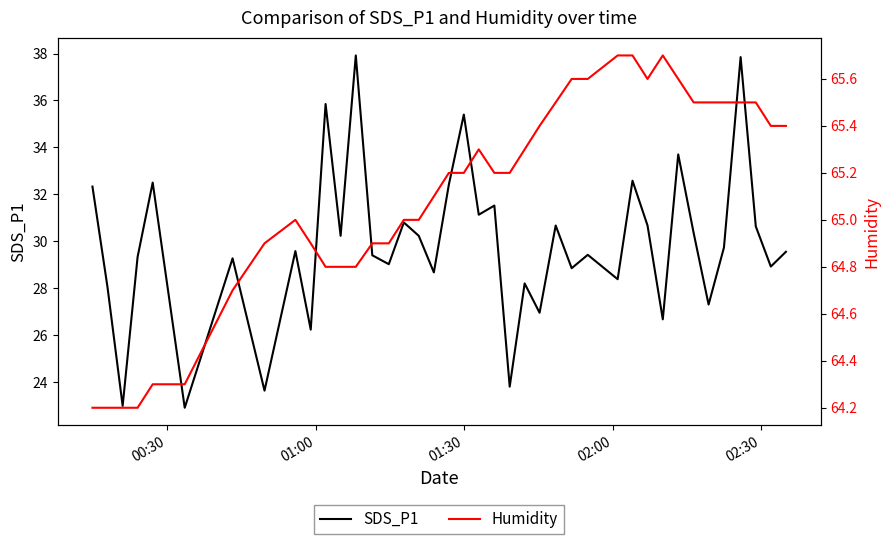

What is the difference between the second highest and second lowest values in the Humidity series?

1.5